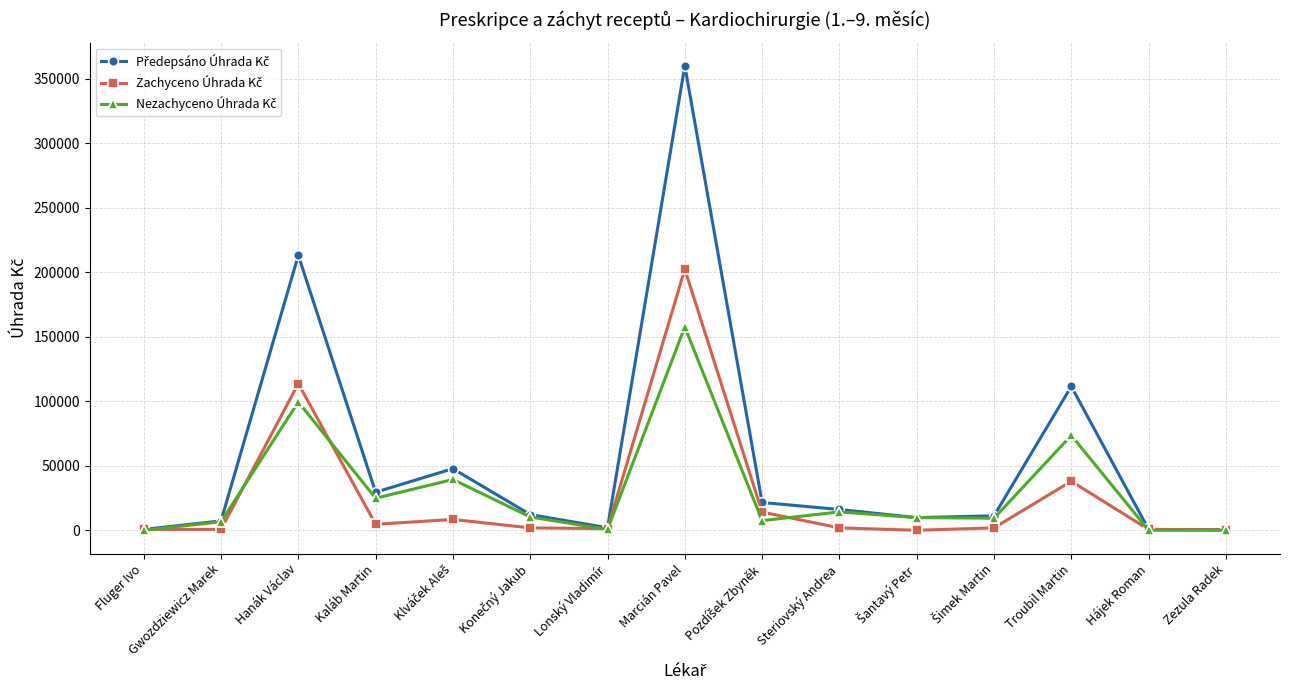

At which category does the chart reach its peak across all series?

Marcián Pavel